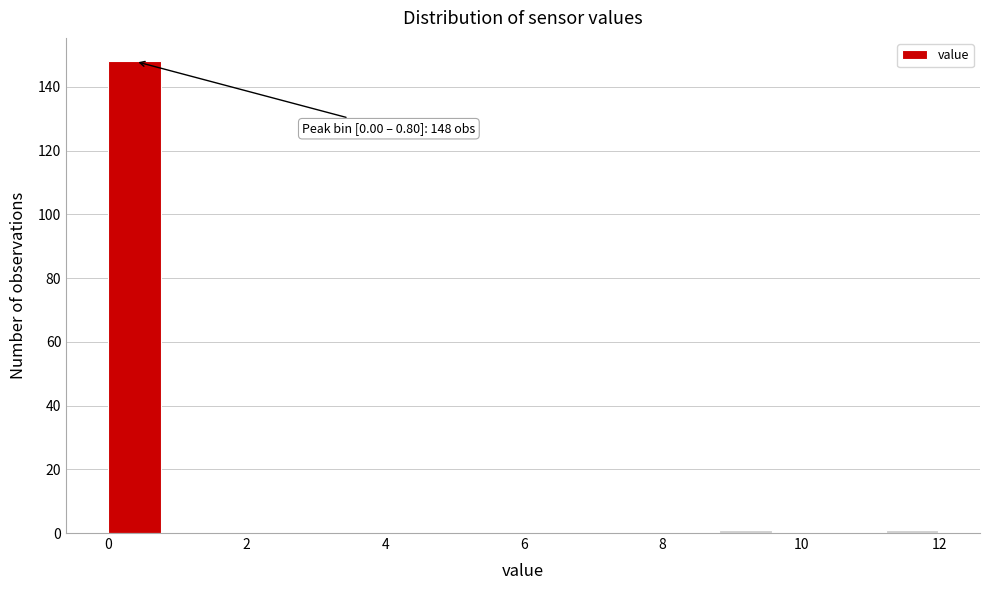

Which range on the x-axis has the tallest bar?

0.0 to 0.8